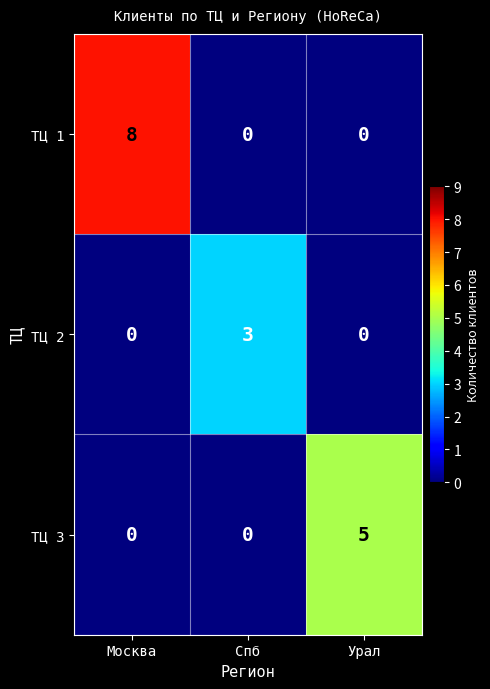

Reading left to right, list all the values displayed in this chart.

ТЦ 1: 8	0	0
ТЦ 2: 0	3	0
ТЦ 3: 0	0	5